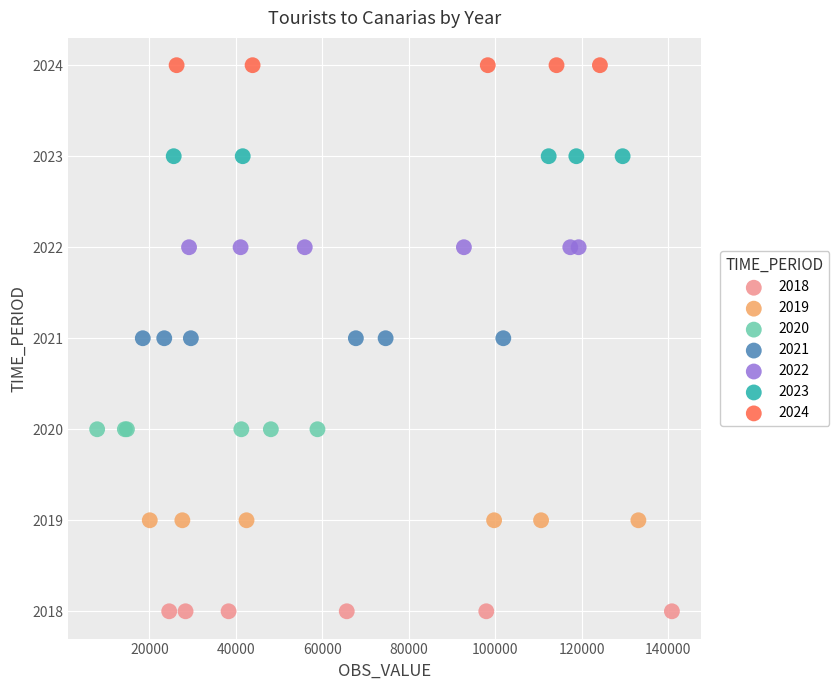

Which series reaches the minimum Y coordinate?

2018